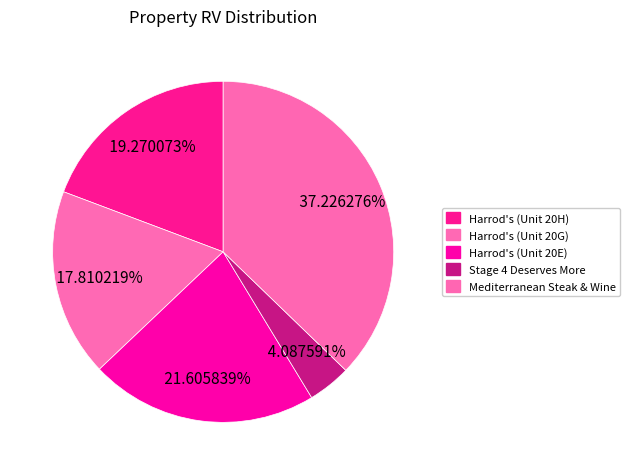

Count the number of slices in the pie.

5